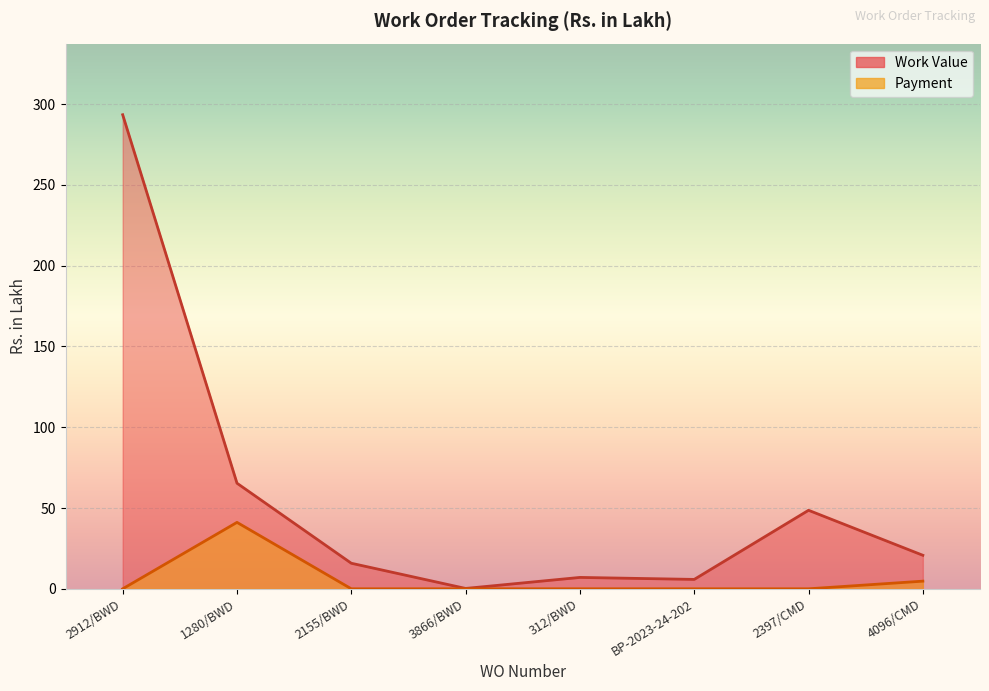

At which category is the sum across all series the highest?

2912/BWD